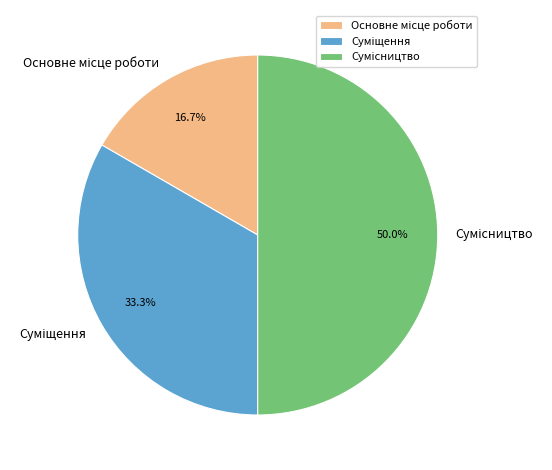

Count the number of slices in the pie.

3